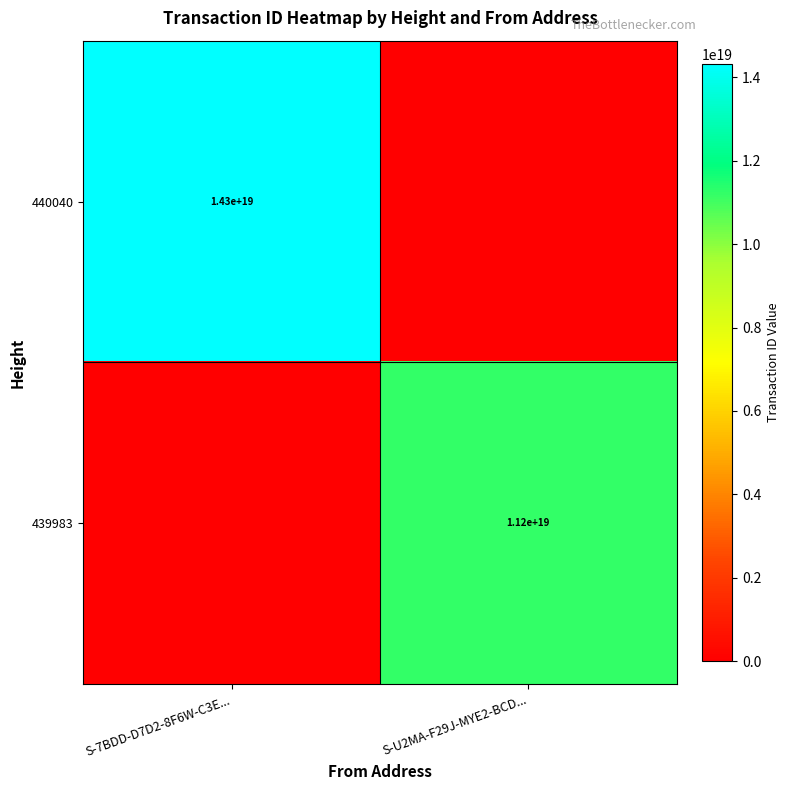

True or false: 440040 has a value of 14300000000000000000 at S-7BDD-D7D2-8F6W-C3E....

True